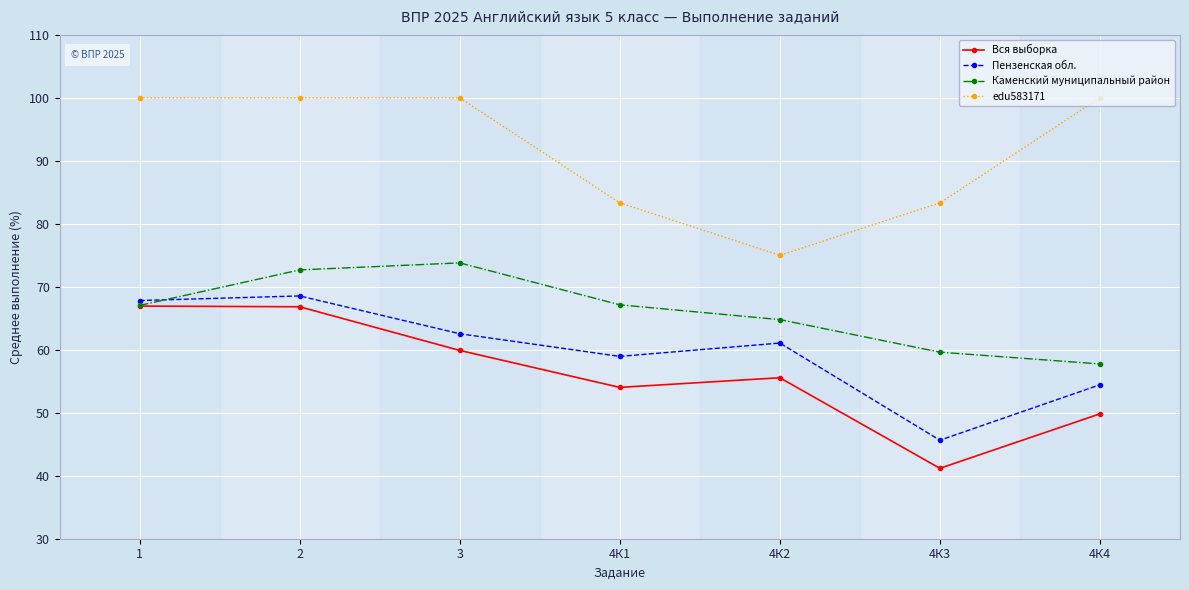

Where is the first local minimum for Пензенская обл.?

4К1